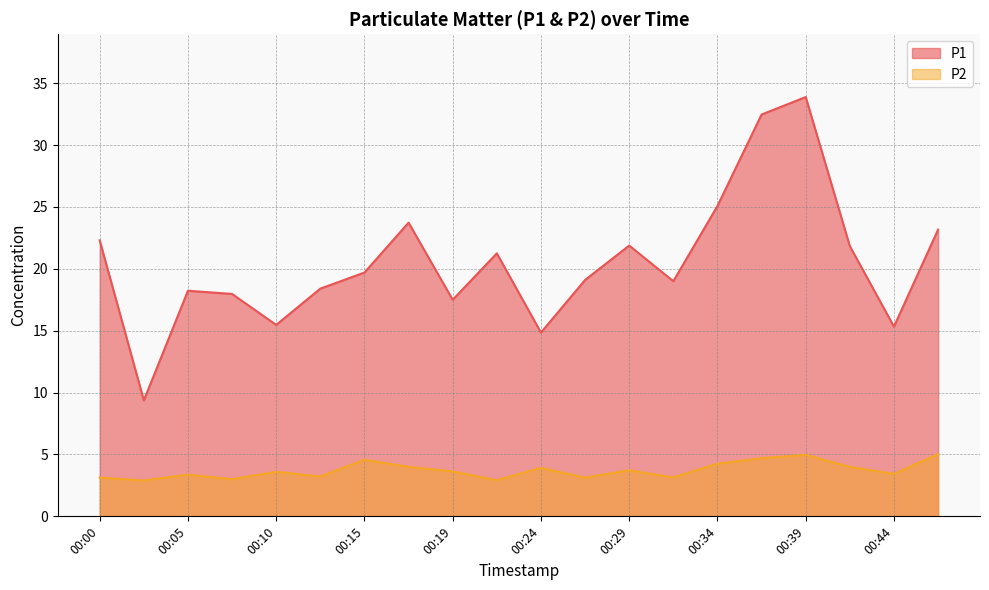

At which category does the chart reach its peak across all series?

00:39